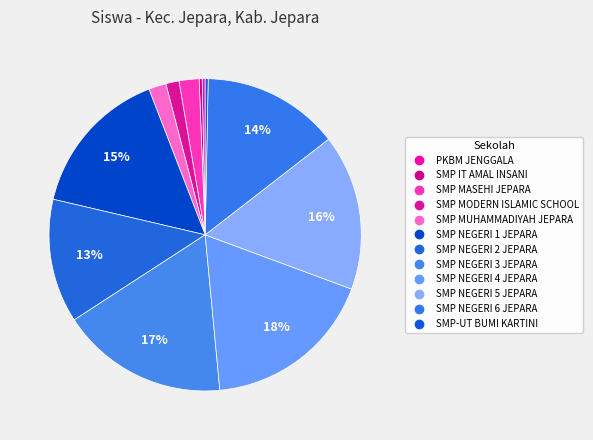

Does SMP-UT BUMI KARTINI represent more than half of the total?

No